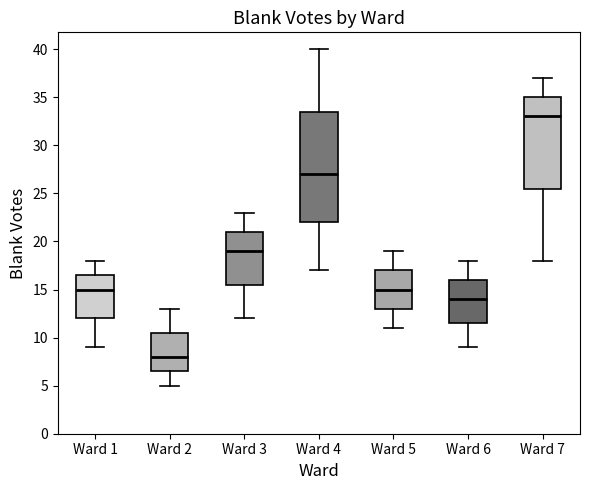

Which box is the tallest, from its lower edge to its upper edge?

Ward 4